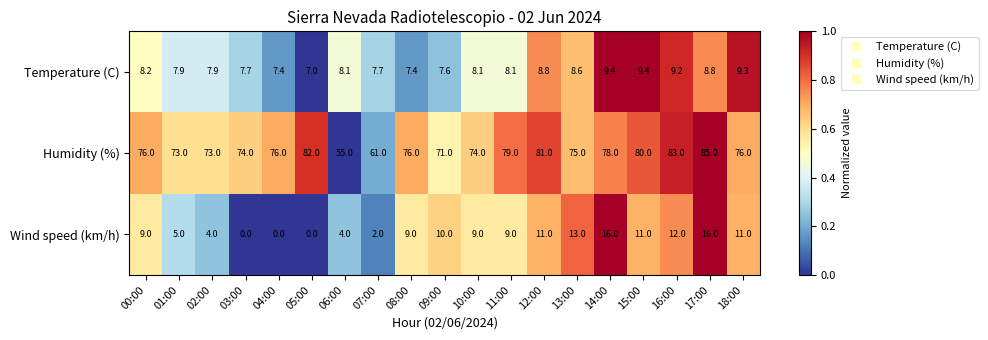

What is the difference between the highest and lowest values at 06:00?

51.0